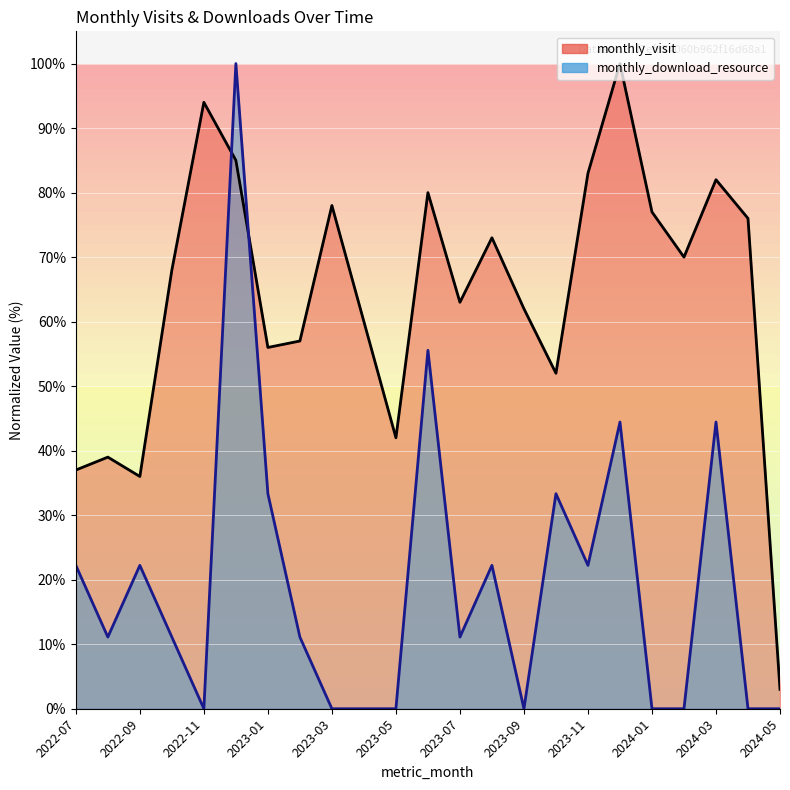

What is the difference between the second highest and second lowest values in the monthly_download_resource series?

55.6